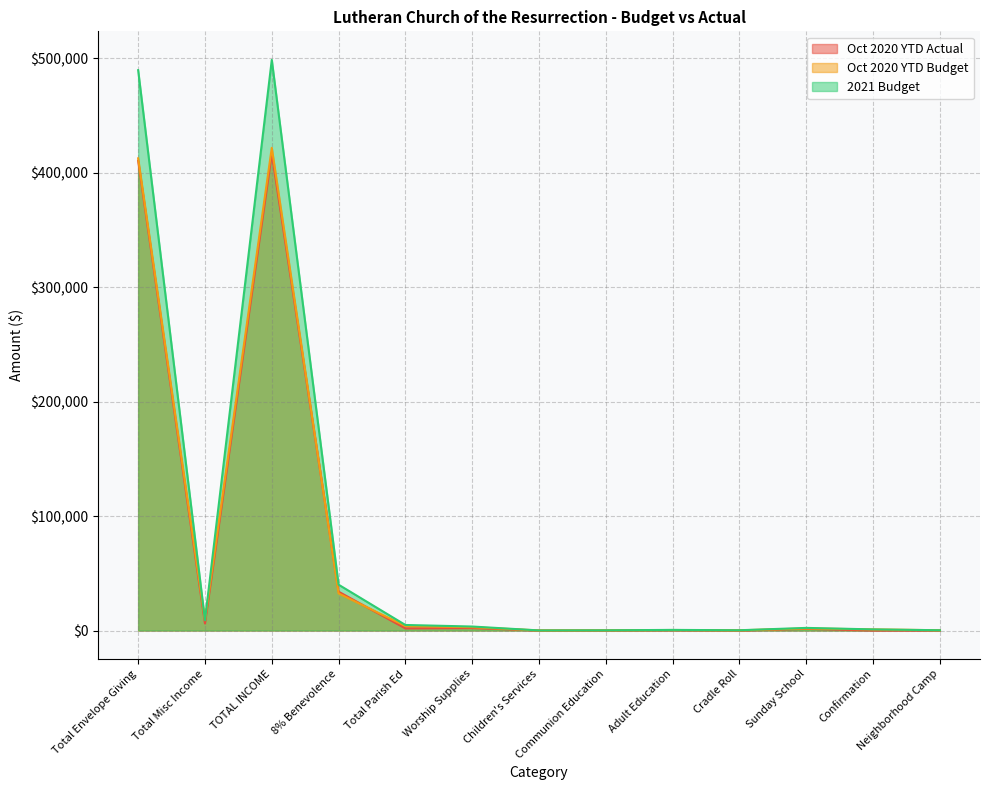

True or false: 2021 Budget and Oct 2020 YTD Budget intersect in this chart.

True